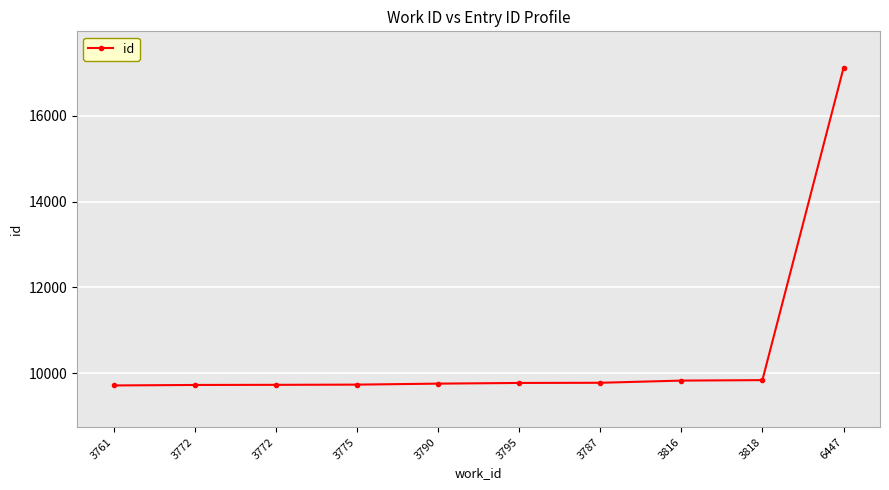

Is this an area chart (filled region under the line)?

No